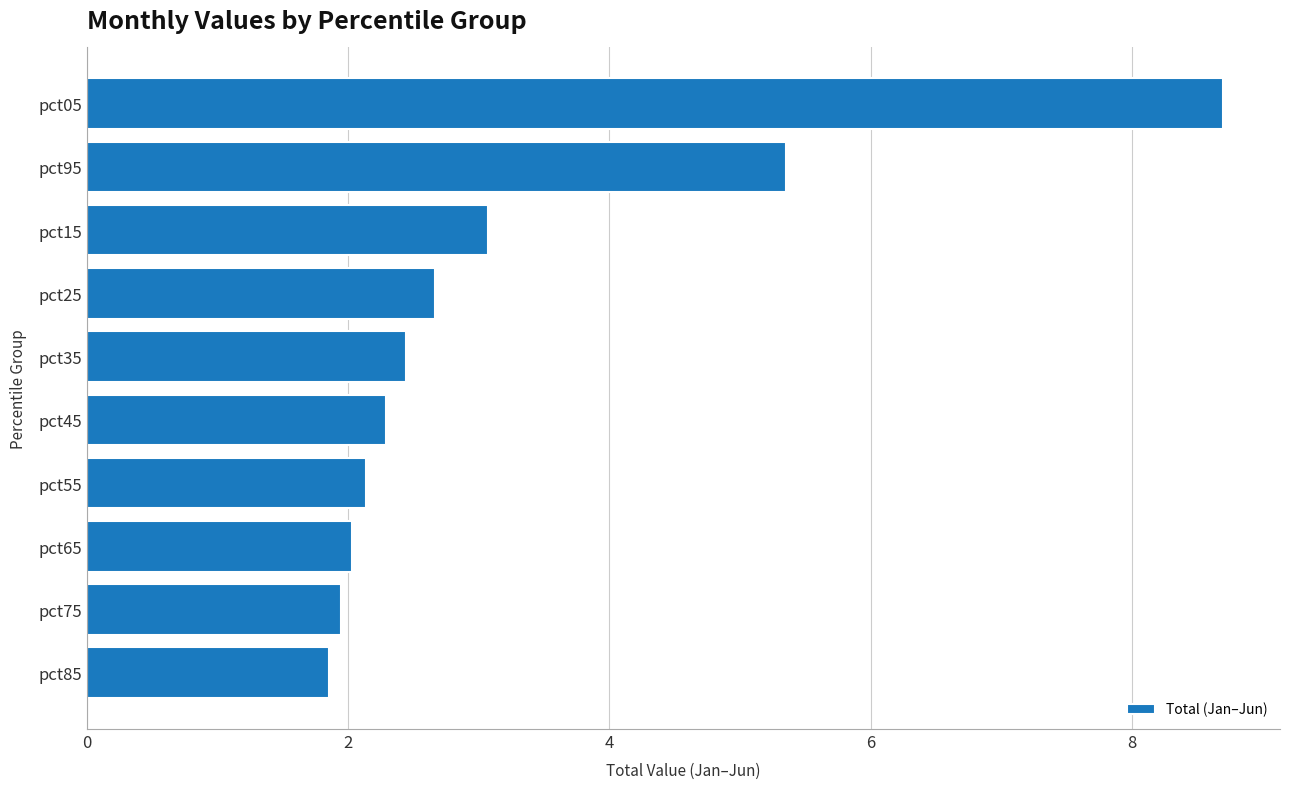

Between pct95 and pct65, which is larger?

pct95